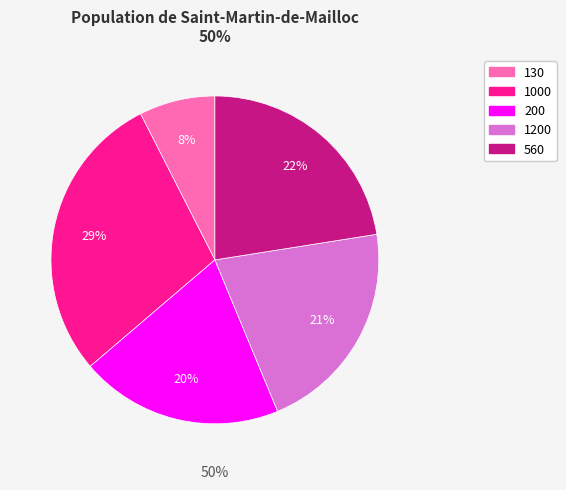

What percentage is the 560 slice, to the nearest percent?

22%